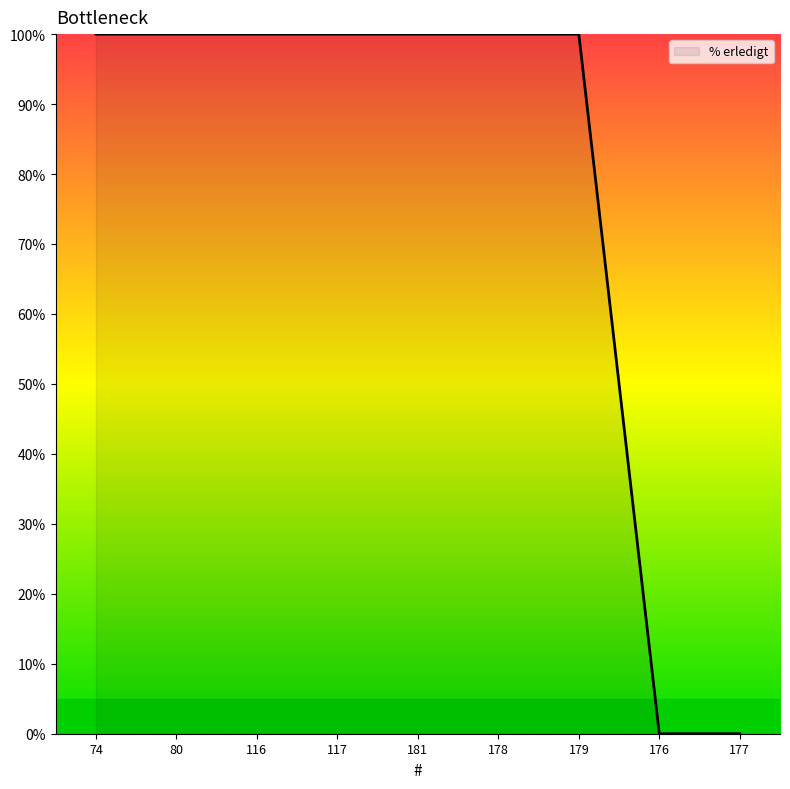

True or false: the data shows 100 at 117.

True